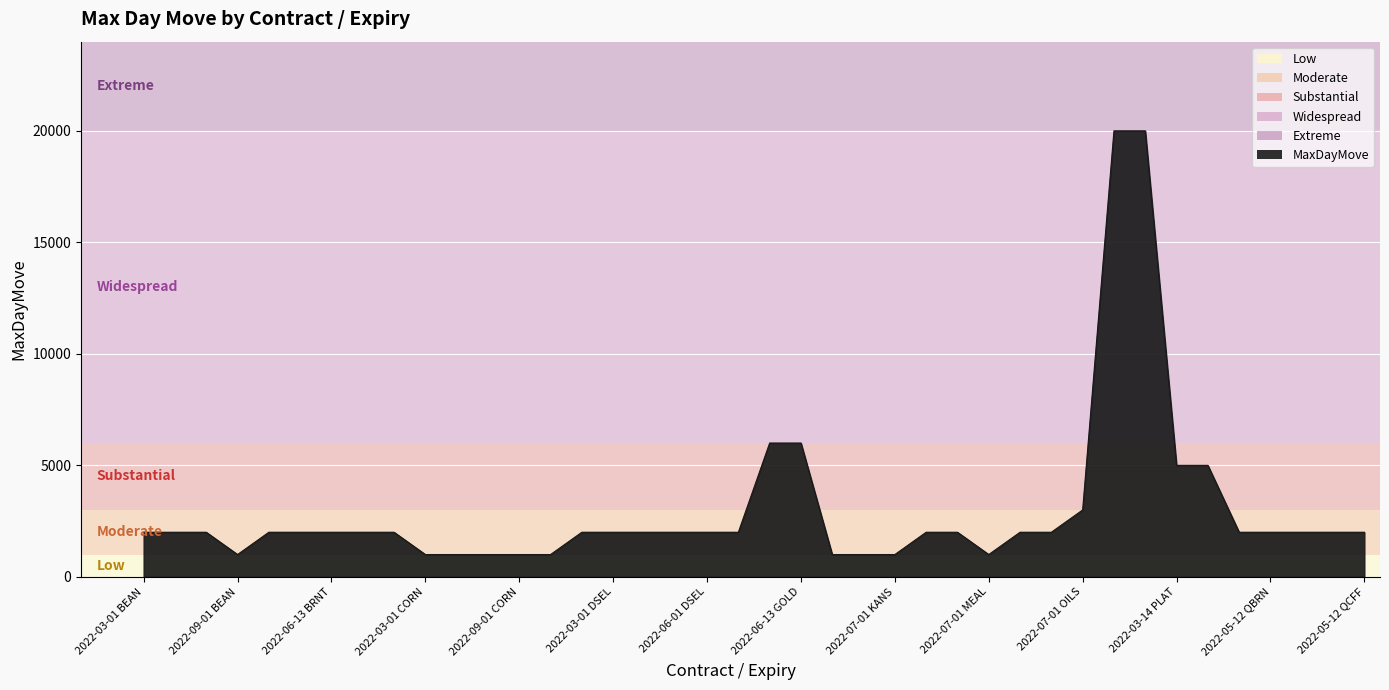

What is the minimum value shown in the chart?

1000